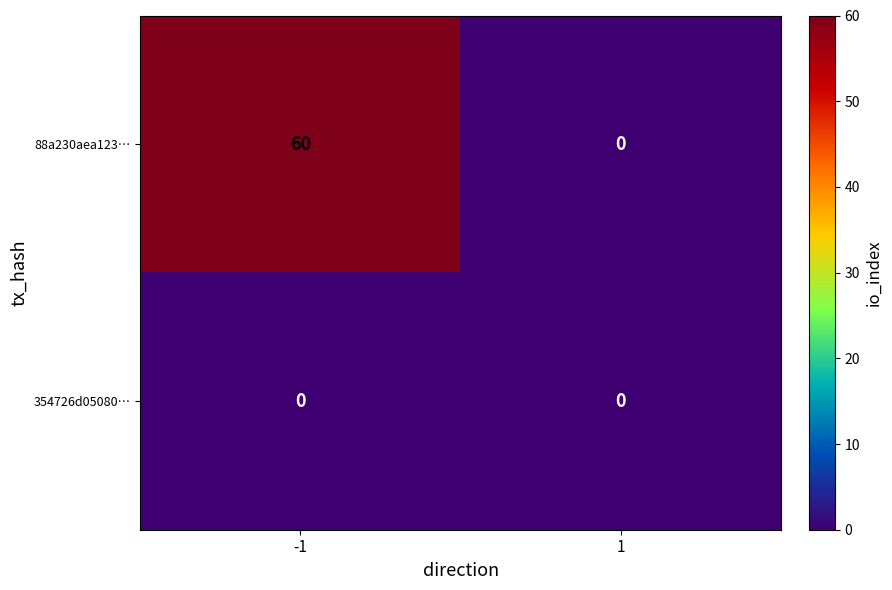

At how many categories does at least one series exceed 43?

1